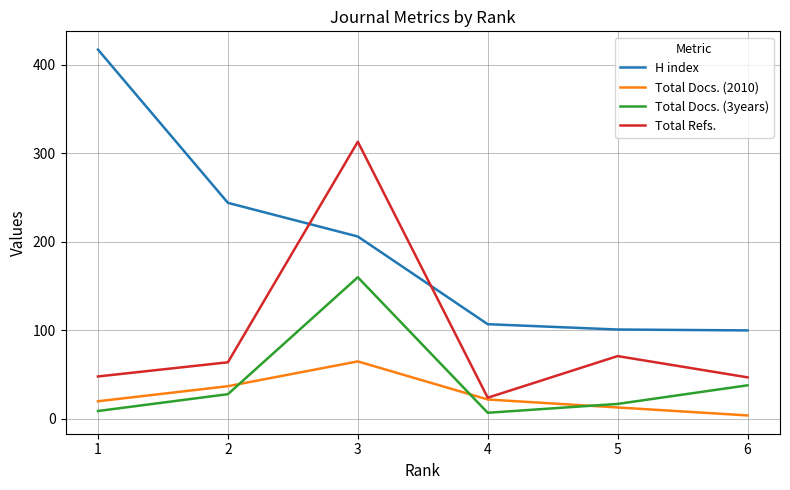

How many values in the Total Docs. (2010) series are below 22?

3